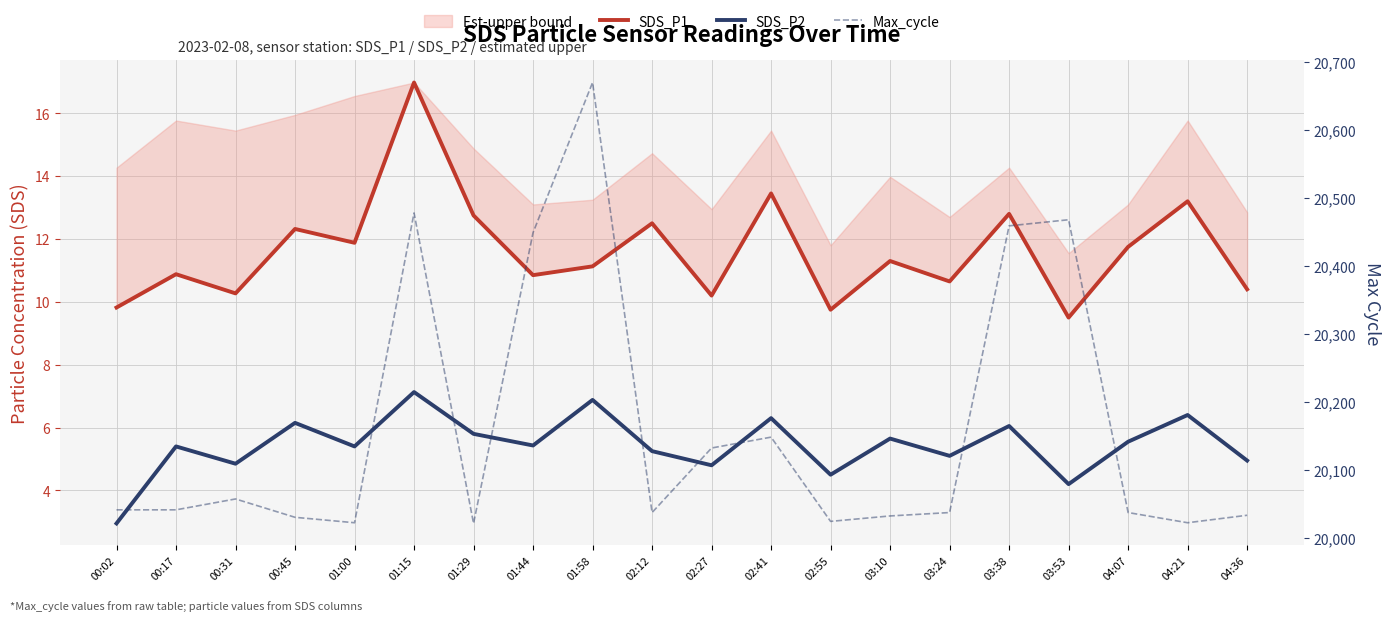

Rank the series by their maximum value, from lowest to highest.

SDS_P2, SDS_P1, Max_cycle